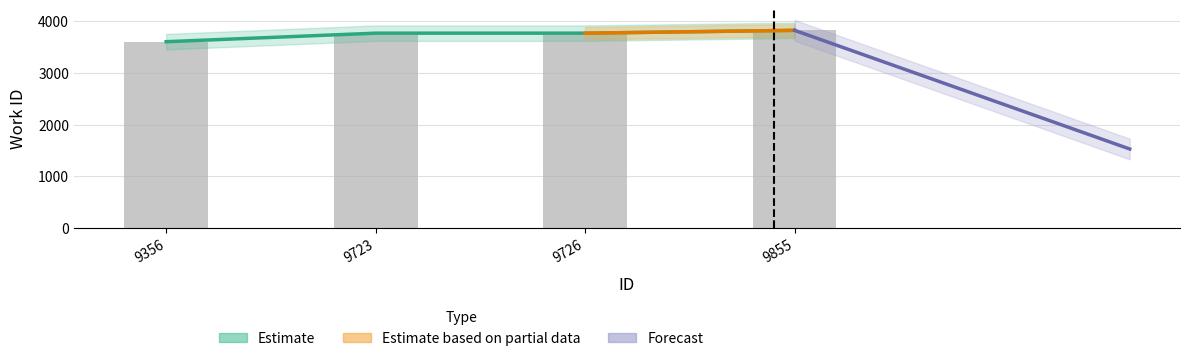

The chart shows a value of 3772 at 9726. True or false?

True